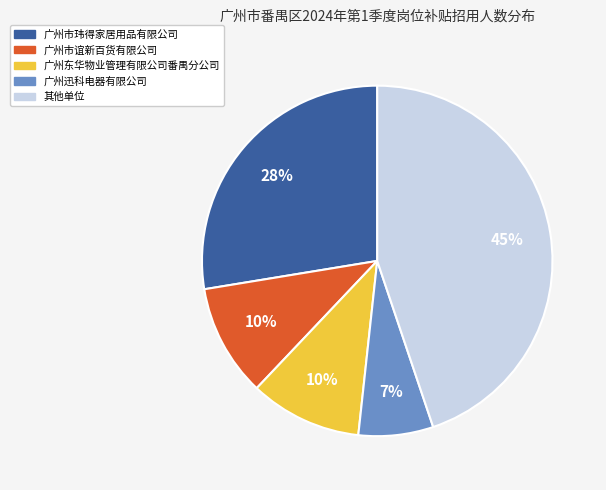

To the nearest percent, what is the difference between the largest and smallest slice percentages?

38%